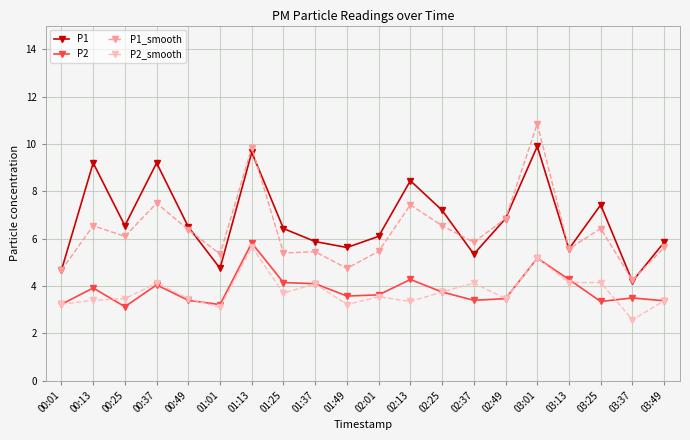

What are all the series names shown in the legend?

P1, P2, P1_smooth, P2_smooth